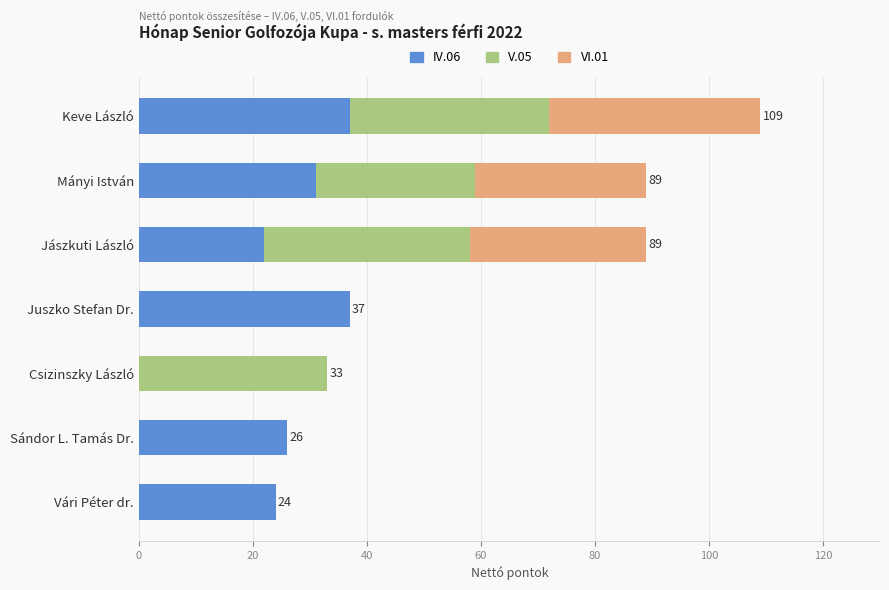

How many distinct data groups are displayed?

3